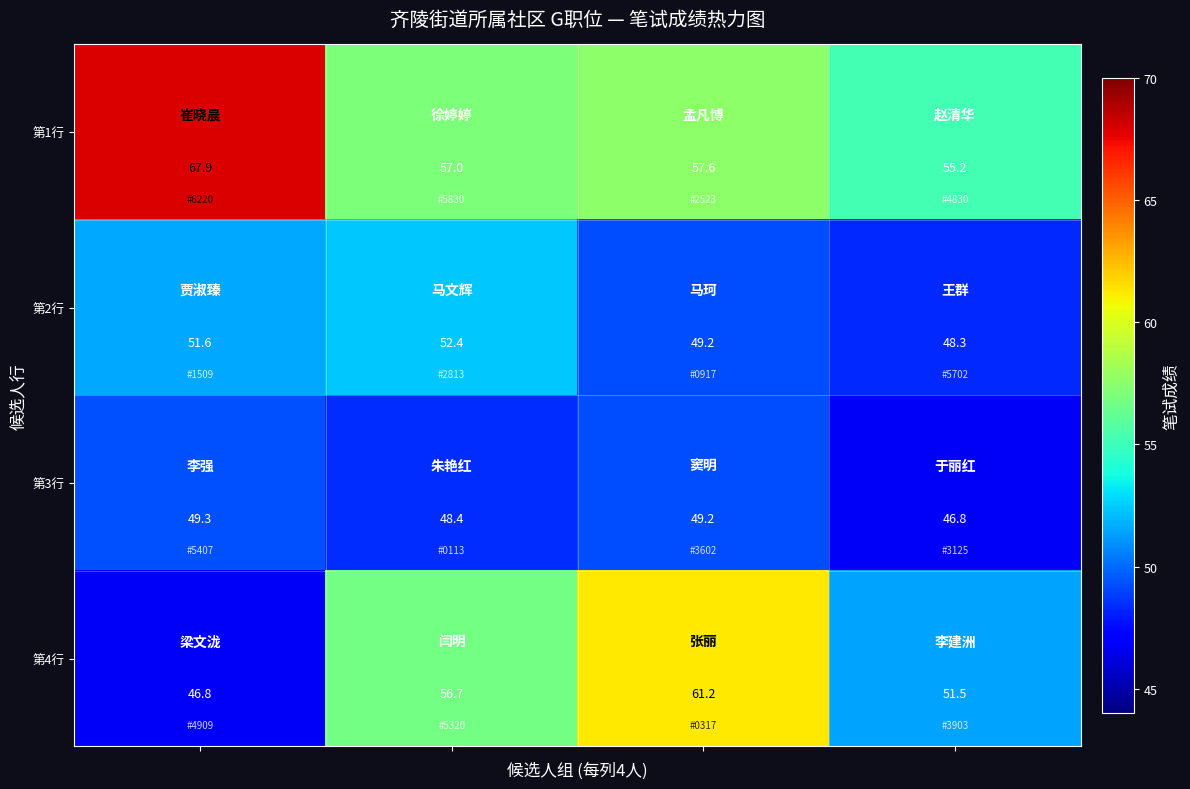

Reading right to left, transcribe all the data shown in this chart.

第1行: 55.2	57.6	57.0	67.9
第2行: 48.3	49.2	52.4	51.6
第3行: 46.8	49.2	48.4	49.3
第4行: 51.5	61.2	56.7	46.8